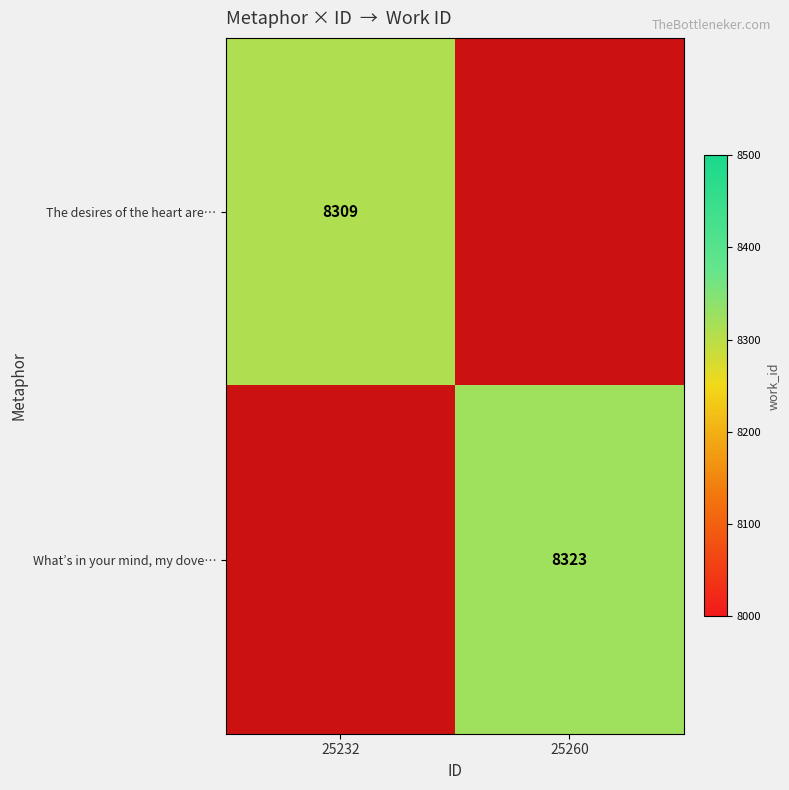

The value of What’s in your mind, my dove… at 25260 is 5159. True or false?

False